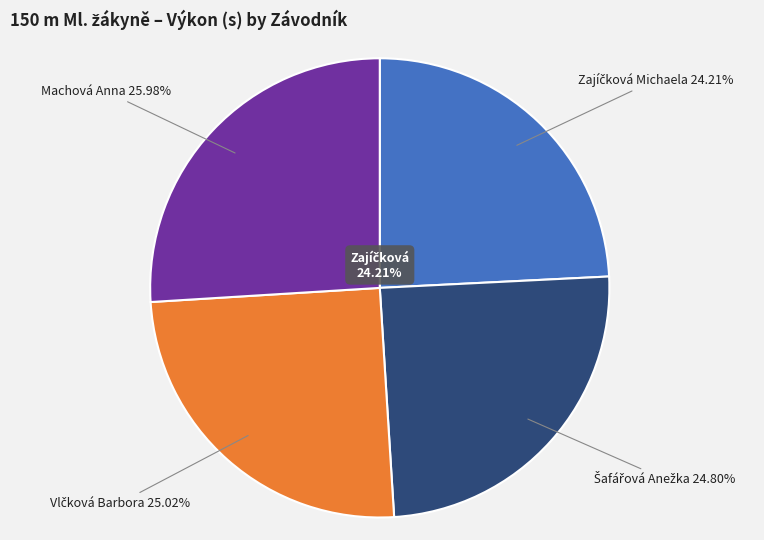

How many slices are in this pie chart?

4